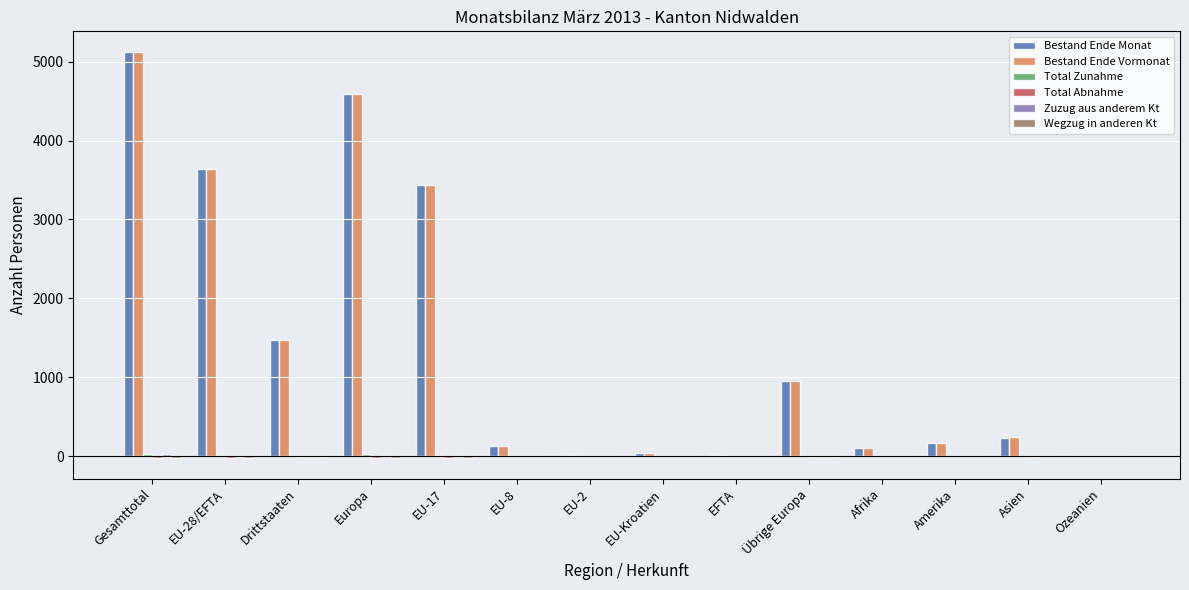

What is the total value across all series at Afrika?

214